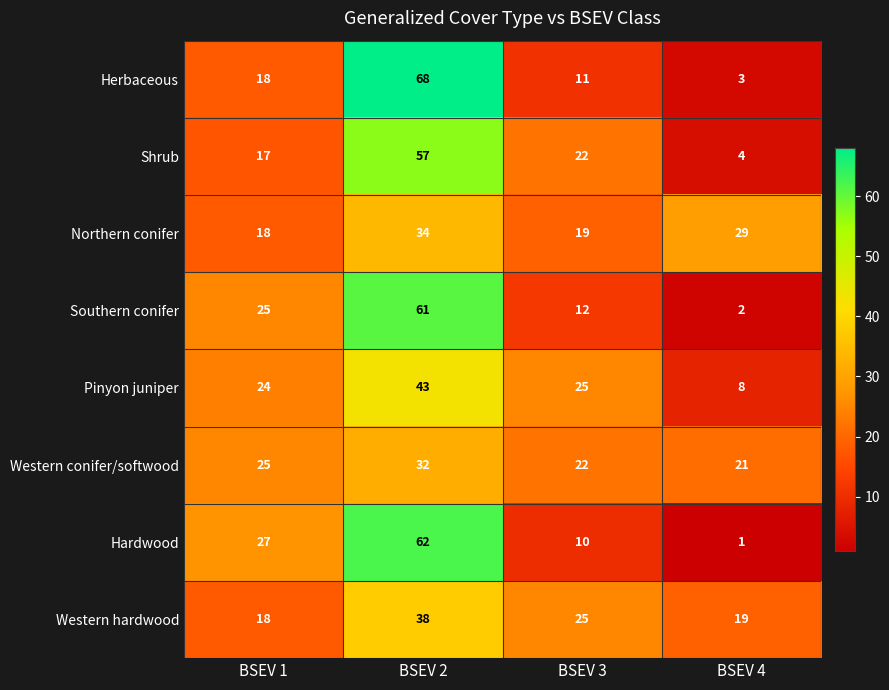

Which series has the largest range (max minus min)?

Herbaceous